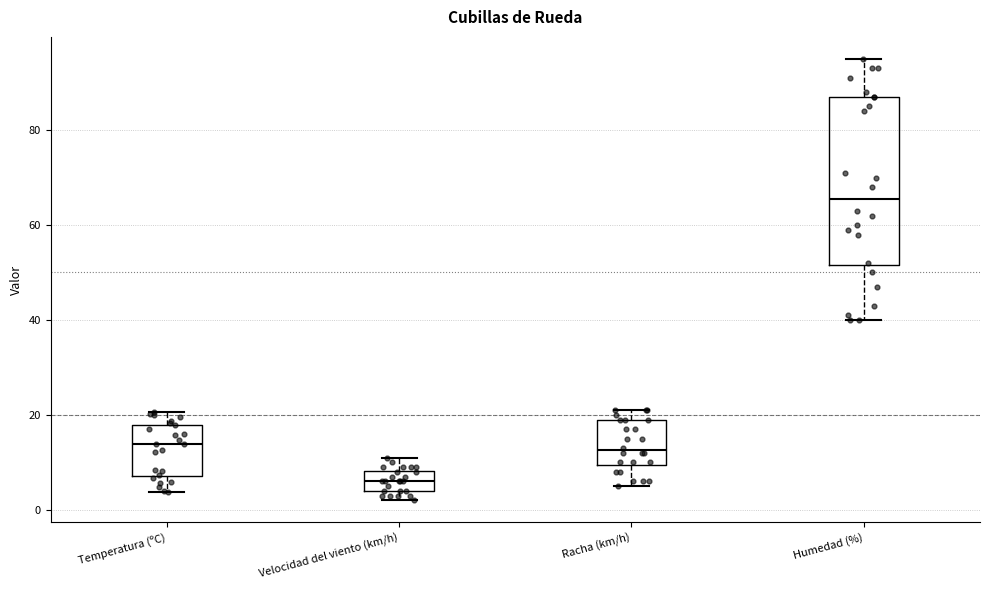

Where is the upper edge of the box for Racha (km/h) on the y-axis? The values are not printed on the chart, so give them approximately, as read against the axis.

20